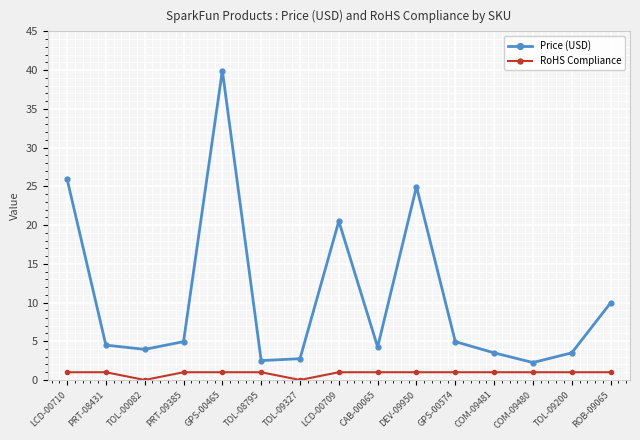

Which series has the largest total across all categories?

Price (USD)